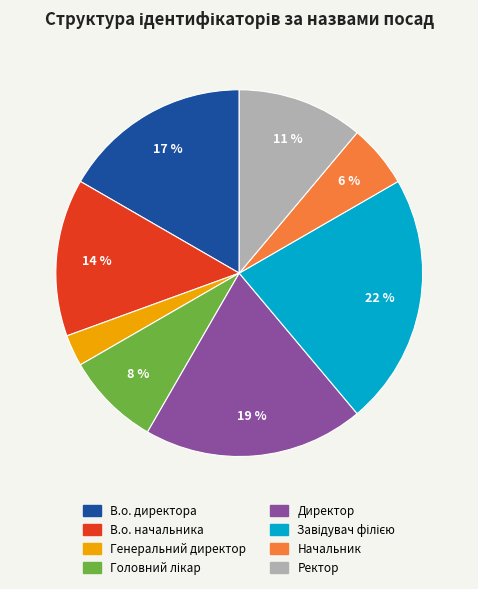

How many slices are in this pie chart?

8